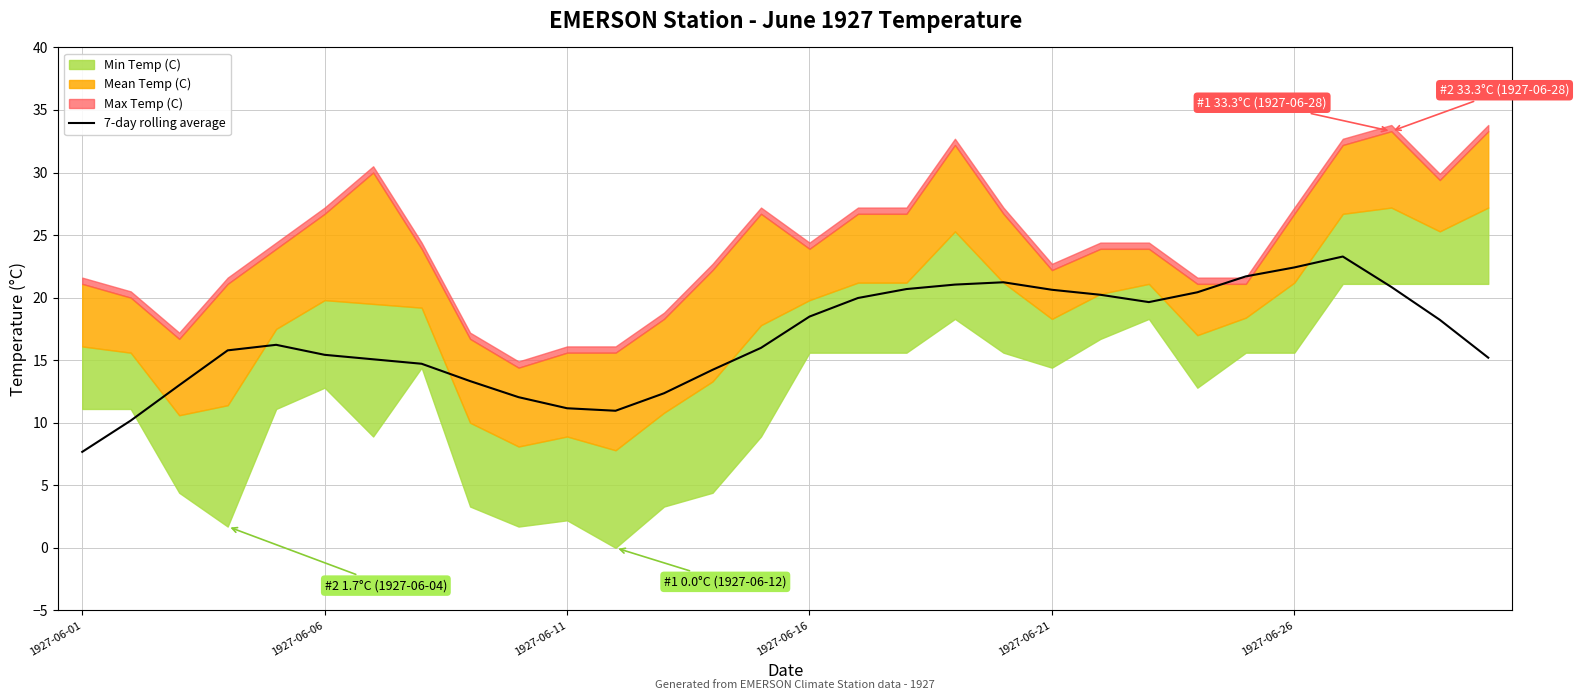

True or false: there are more than 1 points higher than both neighbors.

True